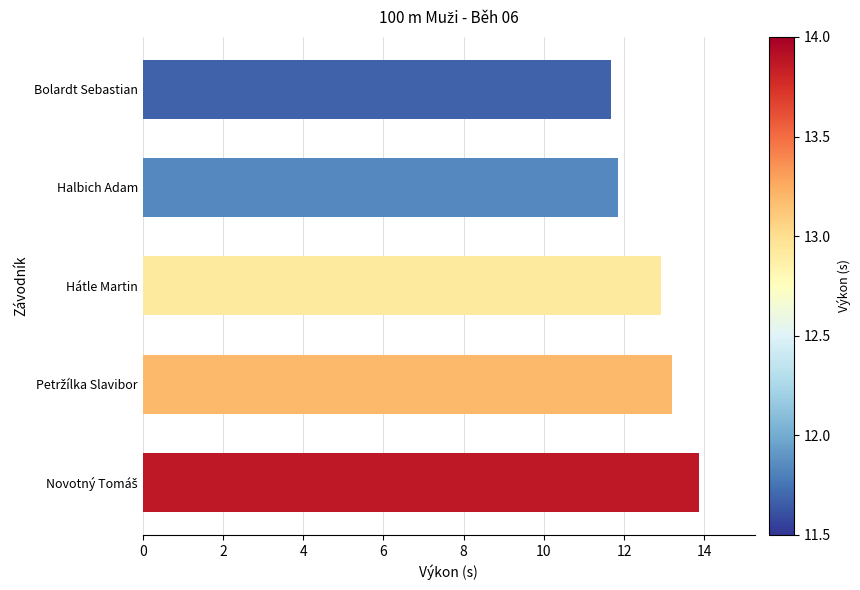

Approximately how many times larger is the value at Halbich Adam compared to Hátle Martin?

0.9